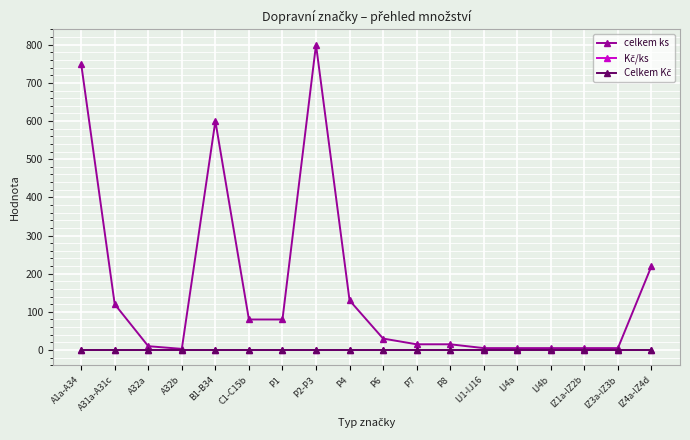

Does the chart have visible grid lines?

Yes